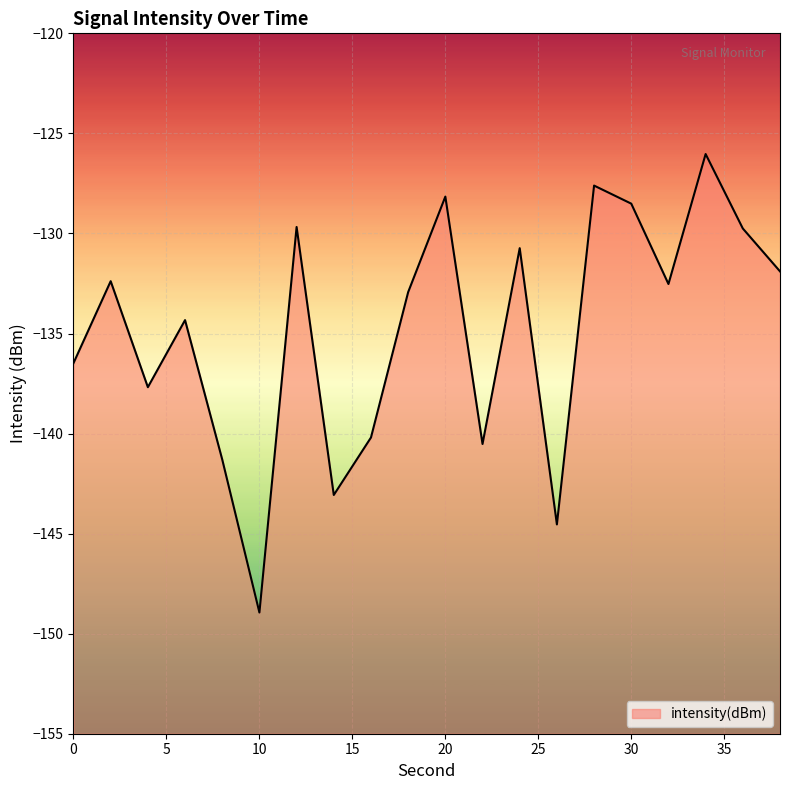

List the labels in order of value, largest first.

34, 28, 20, 30, 12, 36, 24, 38, 2, 32, 18, 6, 0, 4, 16, 22, 8, 14, 26, 10